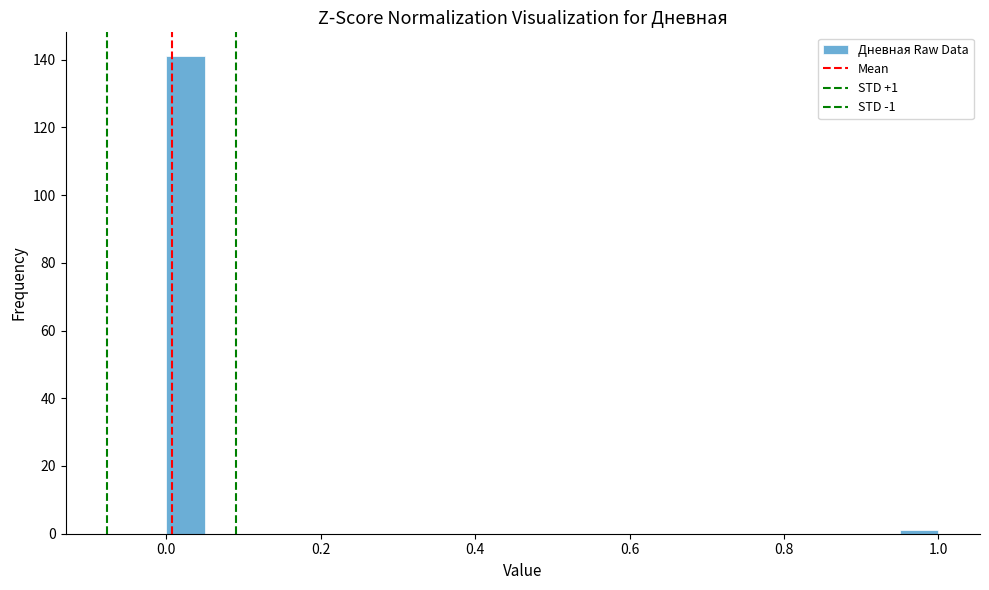

Read against the x-axis, roughly where is the centre of the tallest bar?

0.02